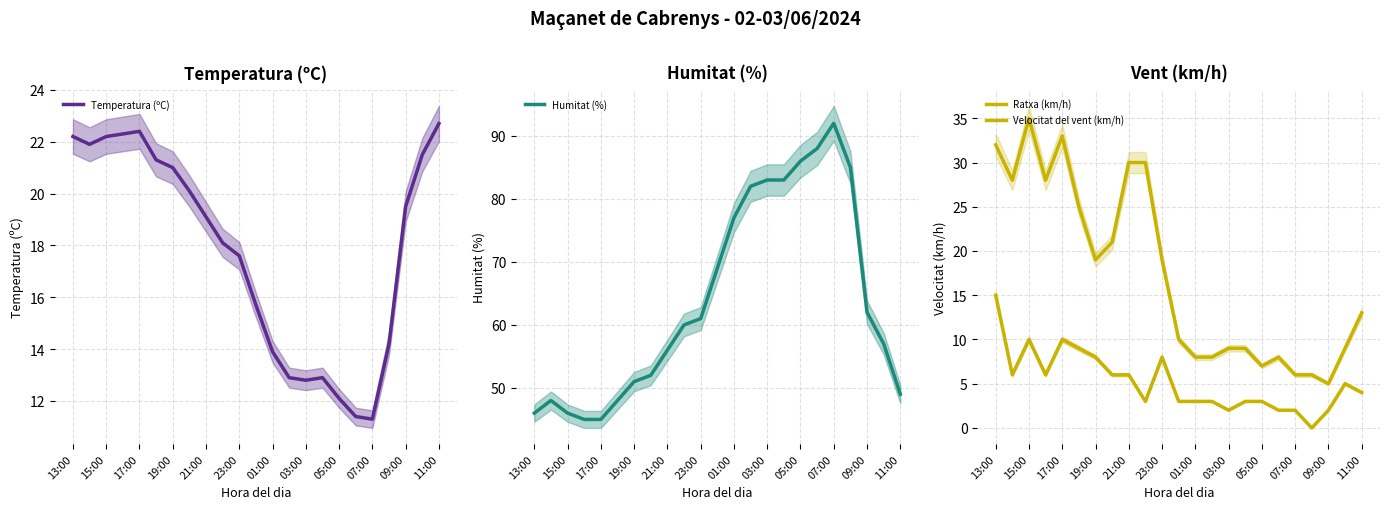

At which label does Temperatura (ºC) first exceed 19?

13:00